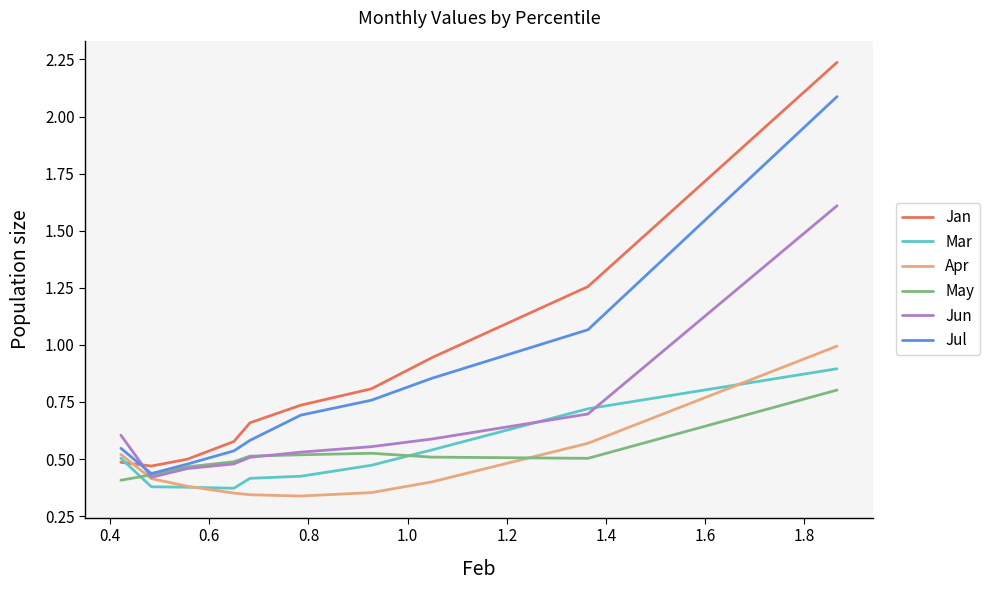

What is the approximate value of Jun at 1.0?

0.5